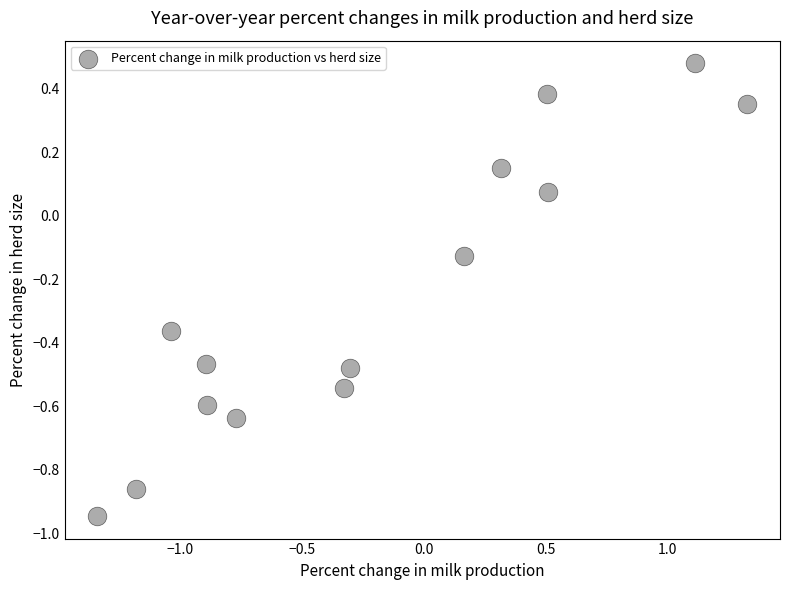

What is the range of X values (max minus min)?

2.7